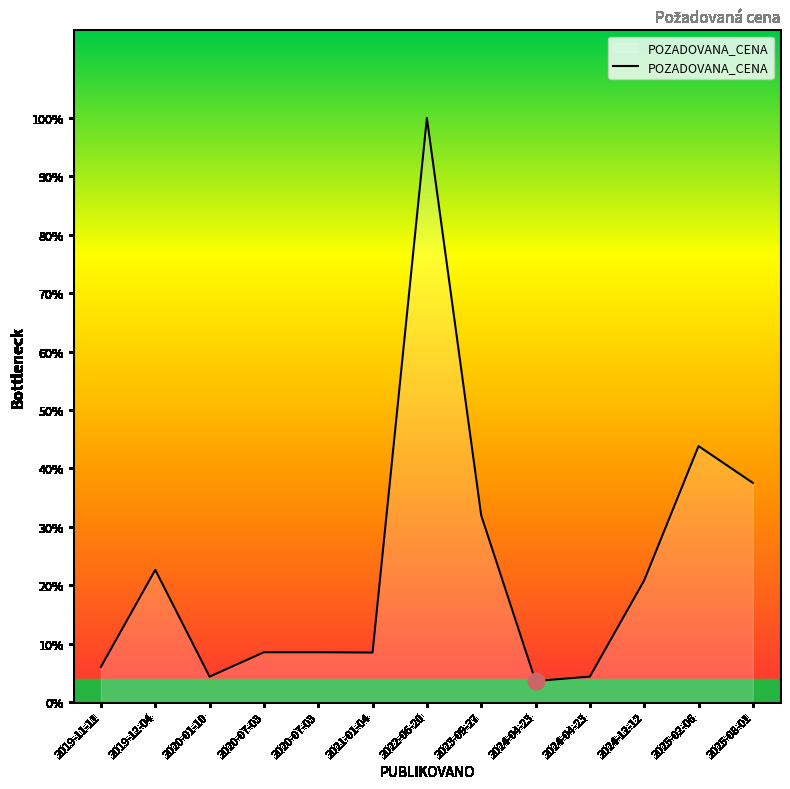

Approximately how many times larger is the value at 2025-02-06 compared to 2019-11-11?

7.3